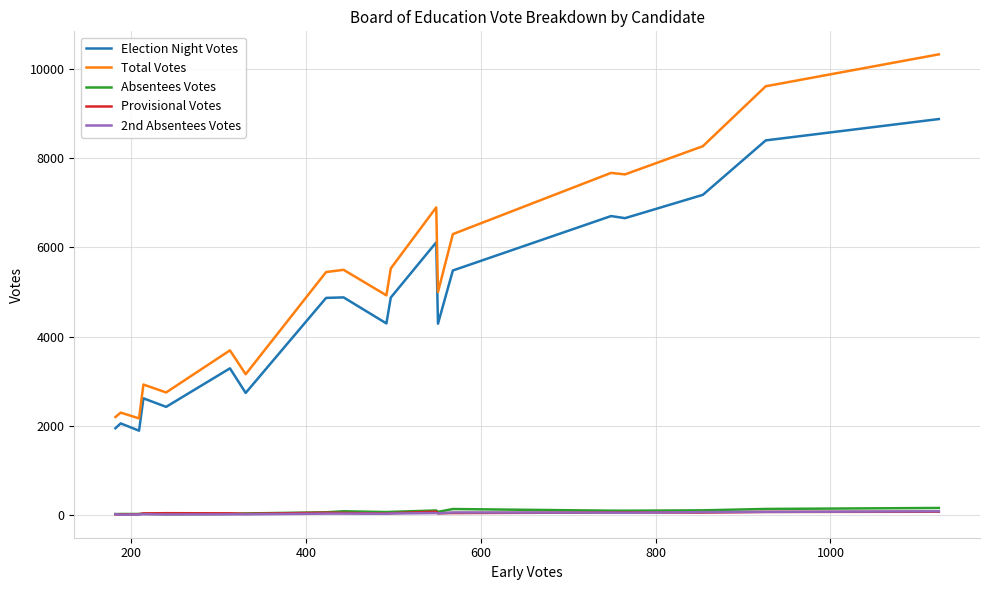

True or false: 2nd Absentees Votes and Total Votes cross at least once.

False